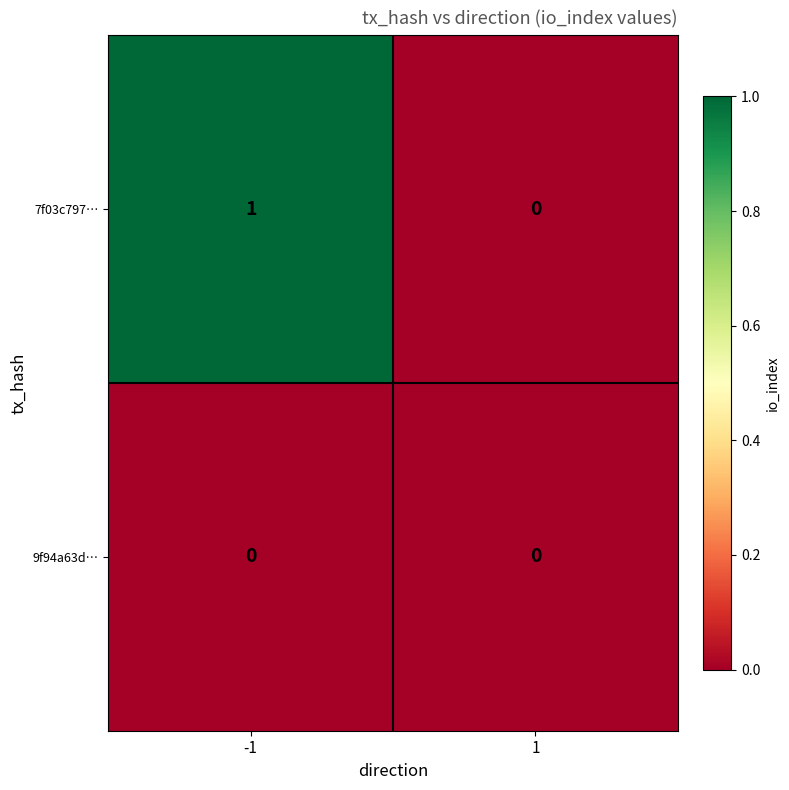

What is the difference between the highest and lowest values at -1?

1